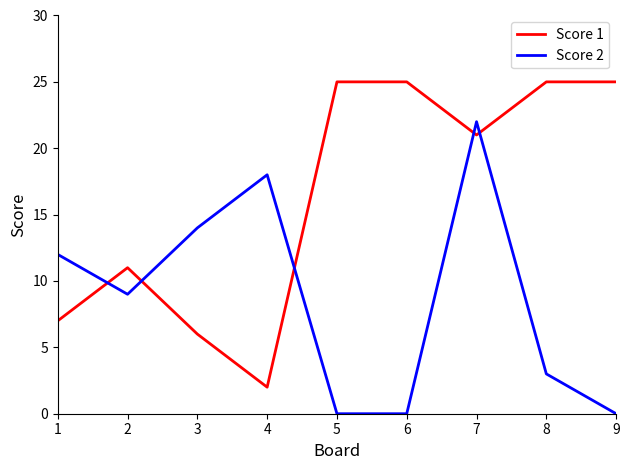

At how many categories does at least one series exceed 8?

9